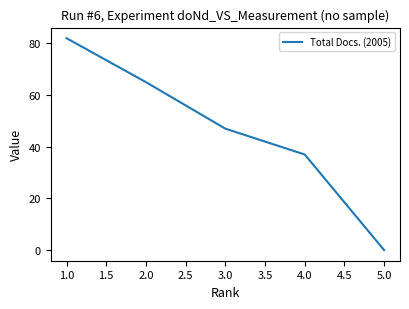

What position from the left is 2.0?

2